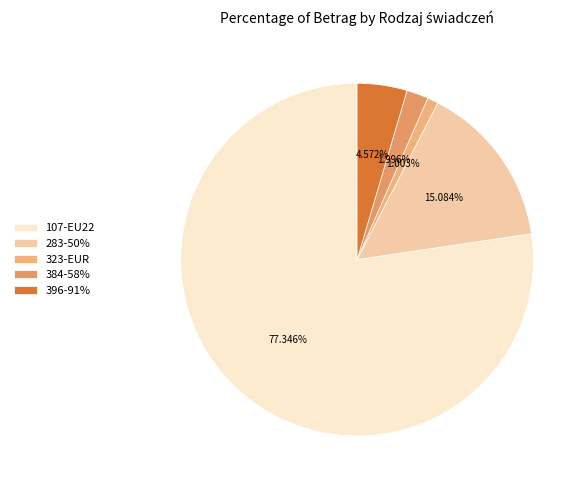

What is the change in value from 107-EU22 to 384-58%?

-660.4